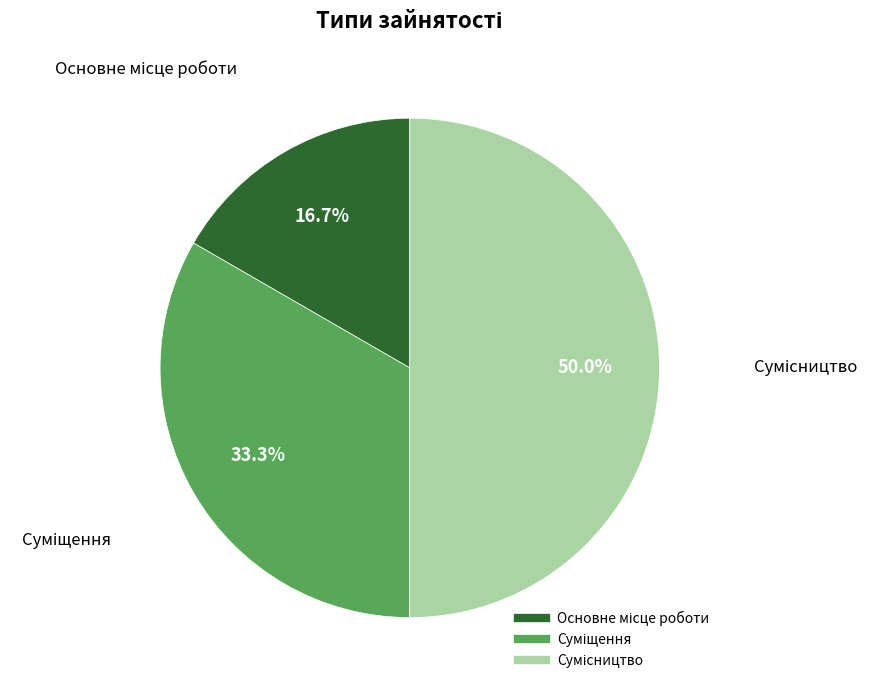

How many segments does this pie chart have?

3